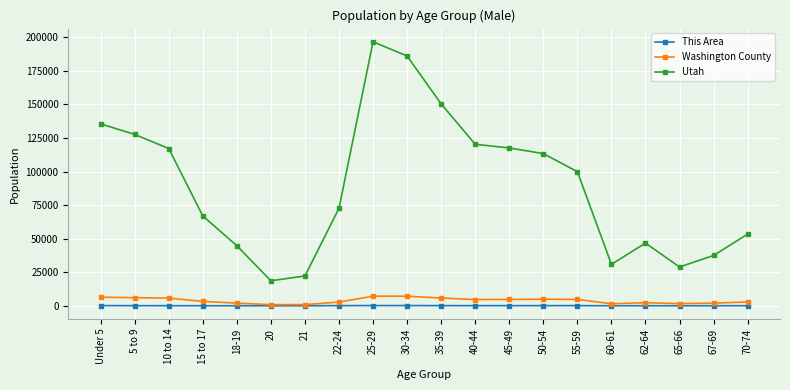

True or false: Washington County has more than 0 points higher than both neighbors.

True